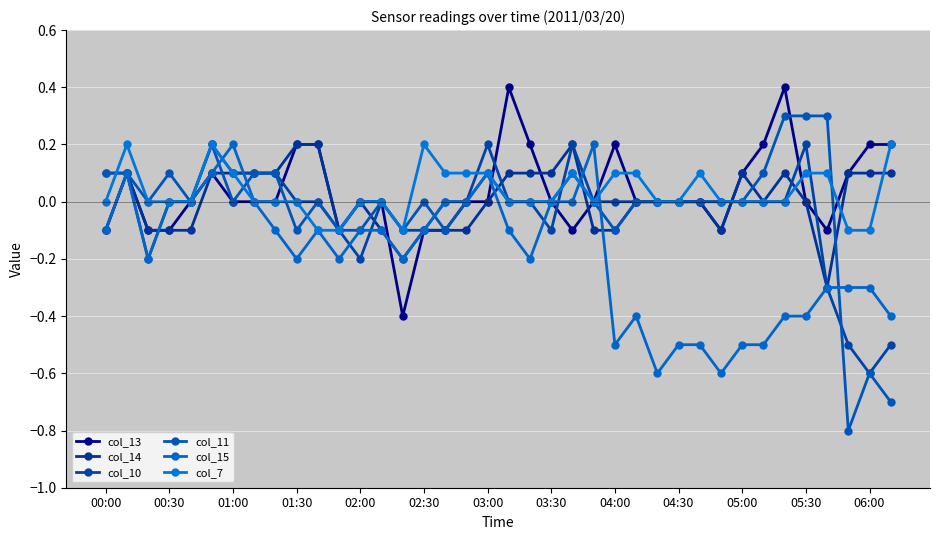

What is the lowest value of the col_13 series?

-0.4